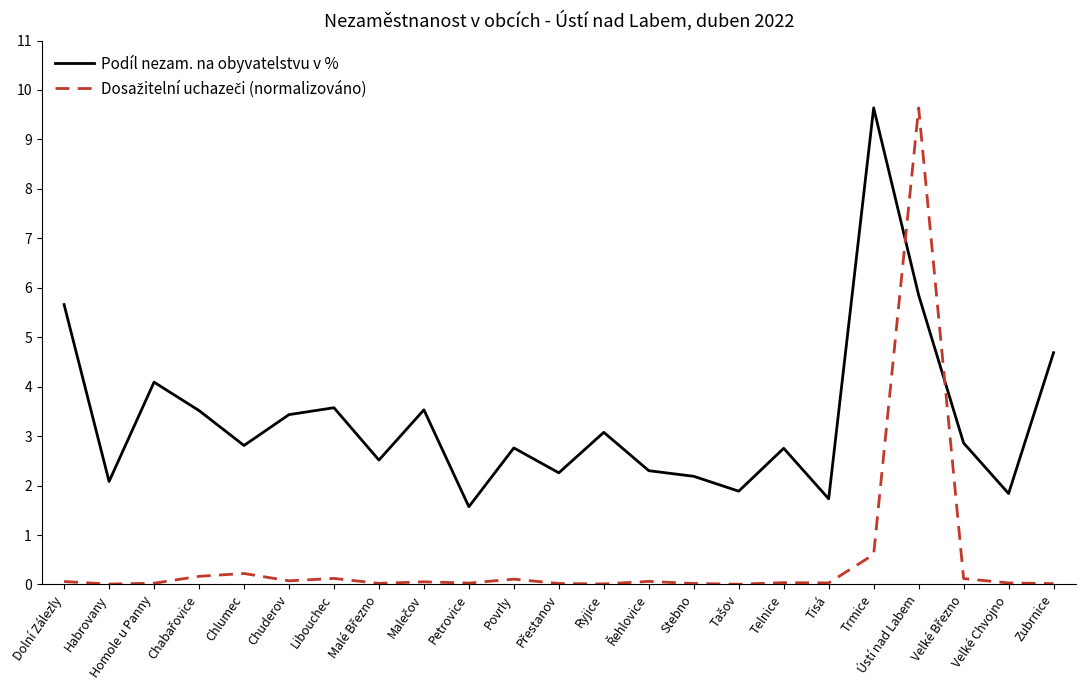

Which series changed the most between Homole u Panny and Tisá?

Podíl nezam. na obyvatelstvu v %